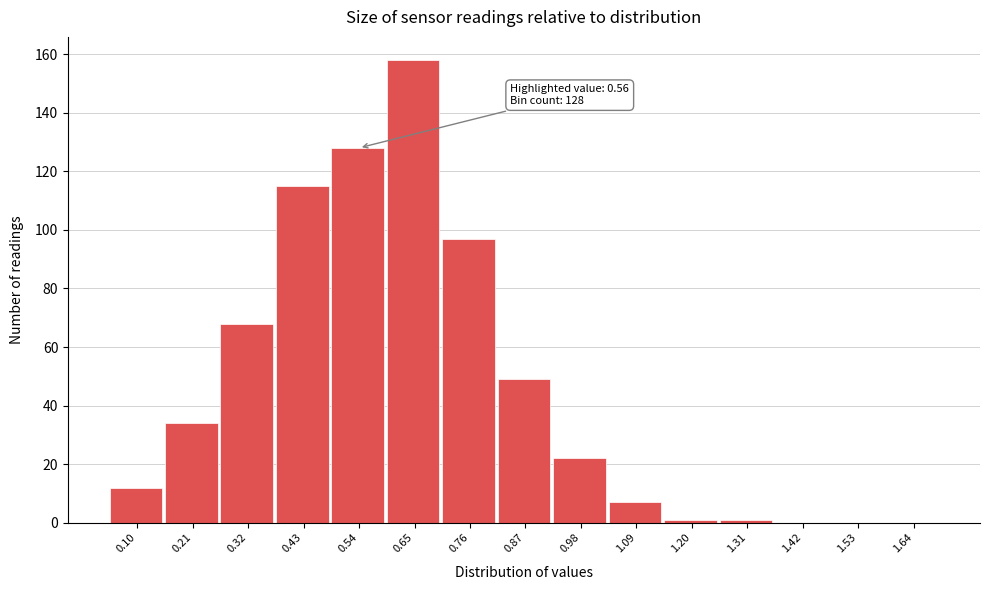

Reading left to right, what are all the values shown in this chart?

0.10=12	0.21=34	0.32=68	0.43=115	0.54=128	0.65=158	0.76=97	0.87=49	0.98=22	1.09=7	1.20=1	1.31=1	1.42=0	1.53=0	1.64=0